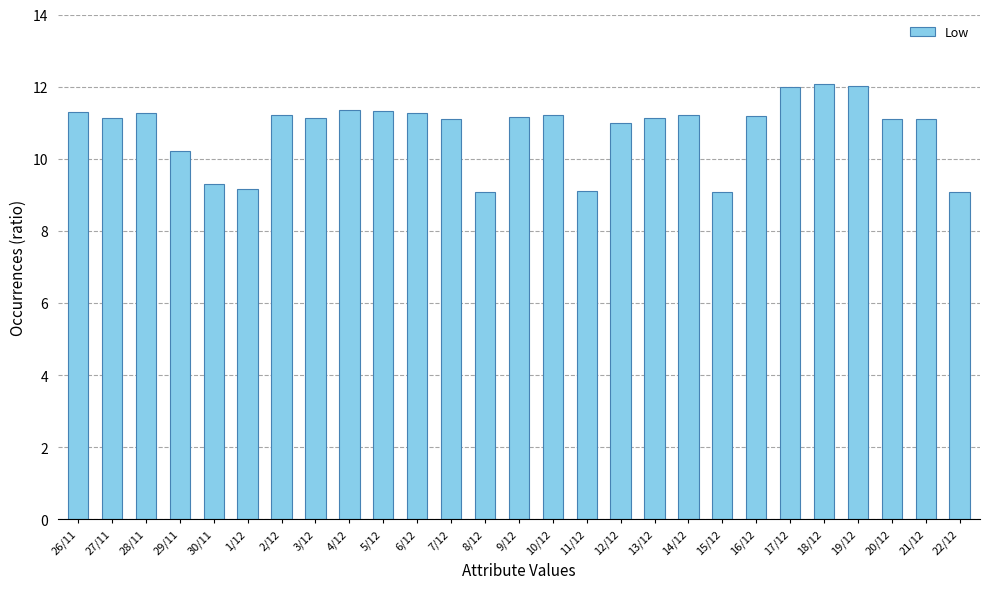

What is the sum of the values at 30/11 and 1/12?

18.5